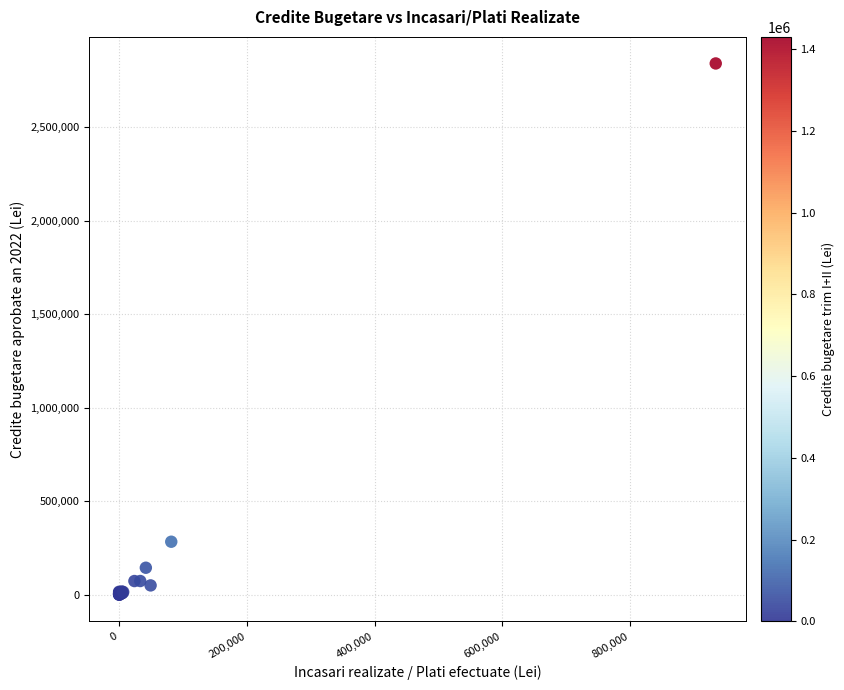

What Y value in the scatter plot is closest to 1420400?

284000